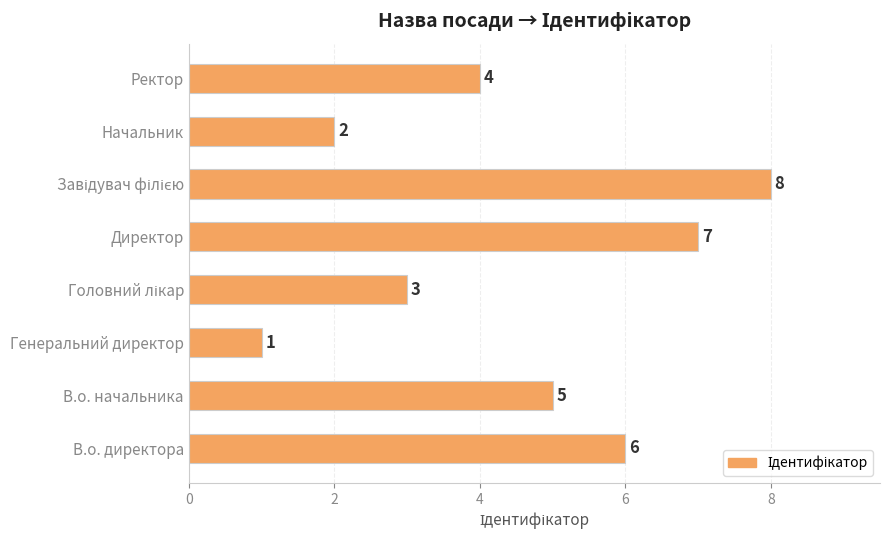

Is it true that the value at Ректор is 4?

True